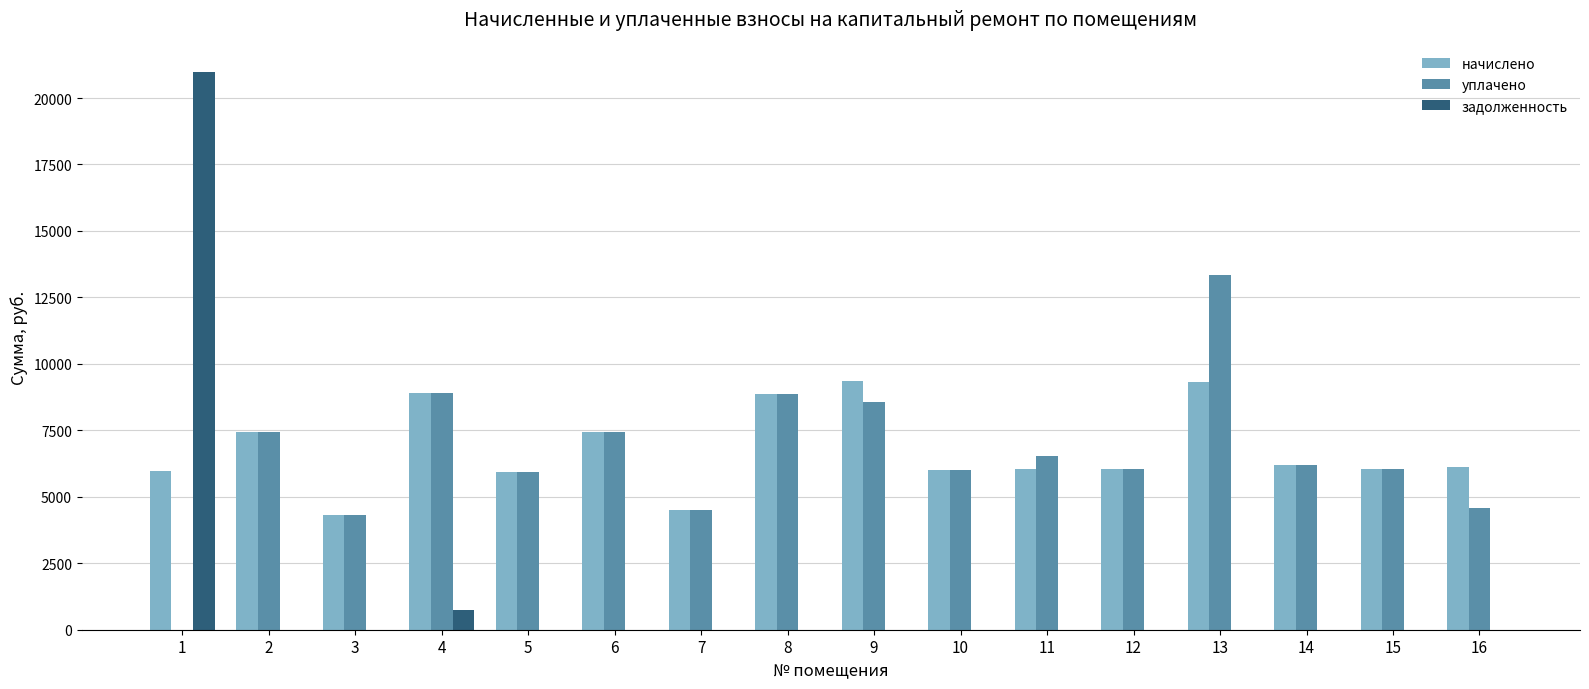

Is the value of задолженность at 14 greater than the value of начислено at 2?

No